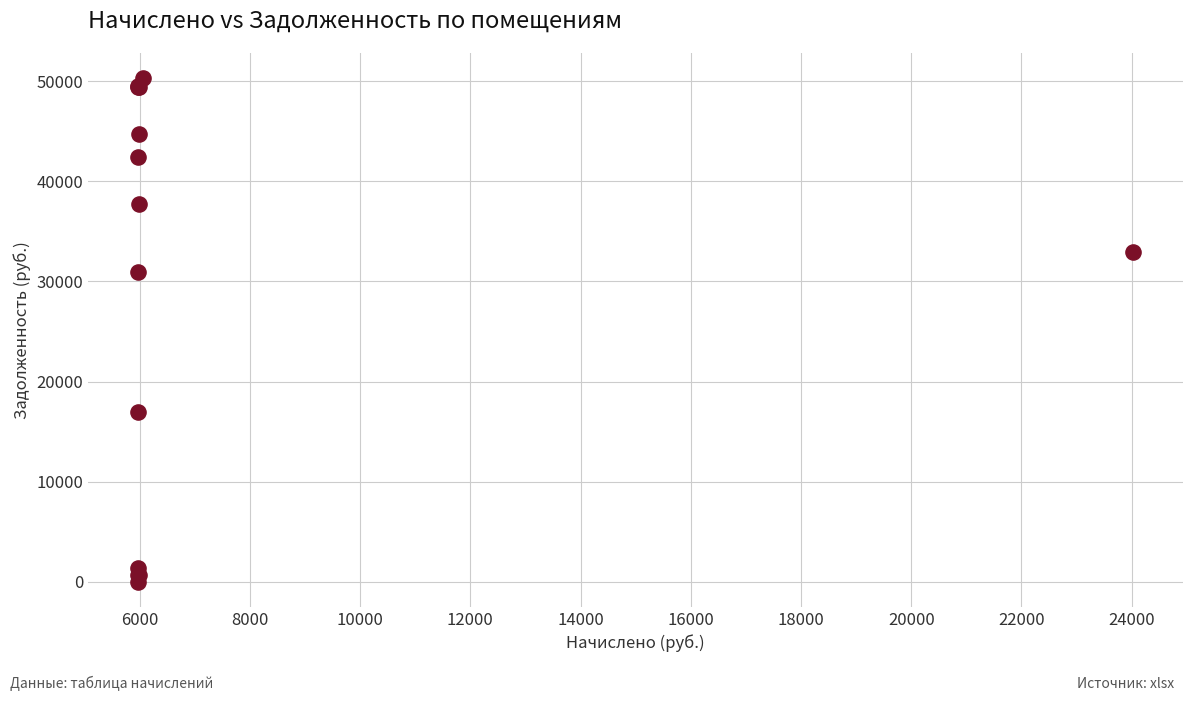

What Y value in the scatter plot is closest to 25158?

30901.2